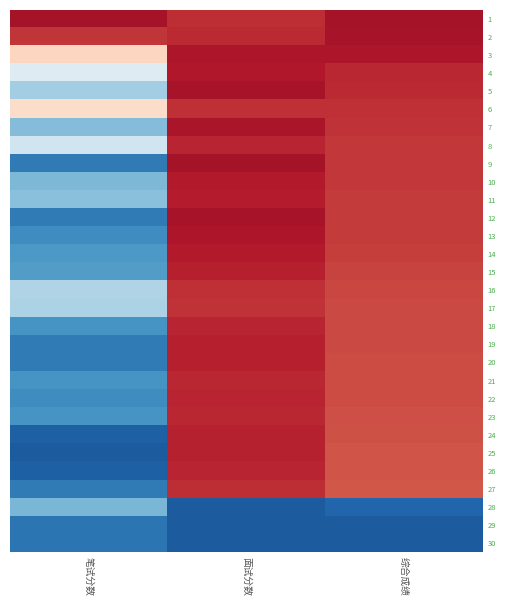

What is the greatest value displayed?

0.5